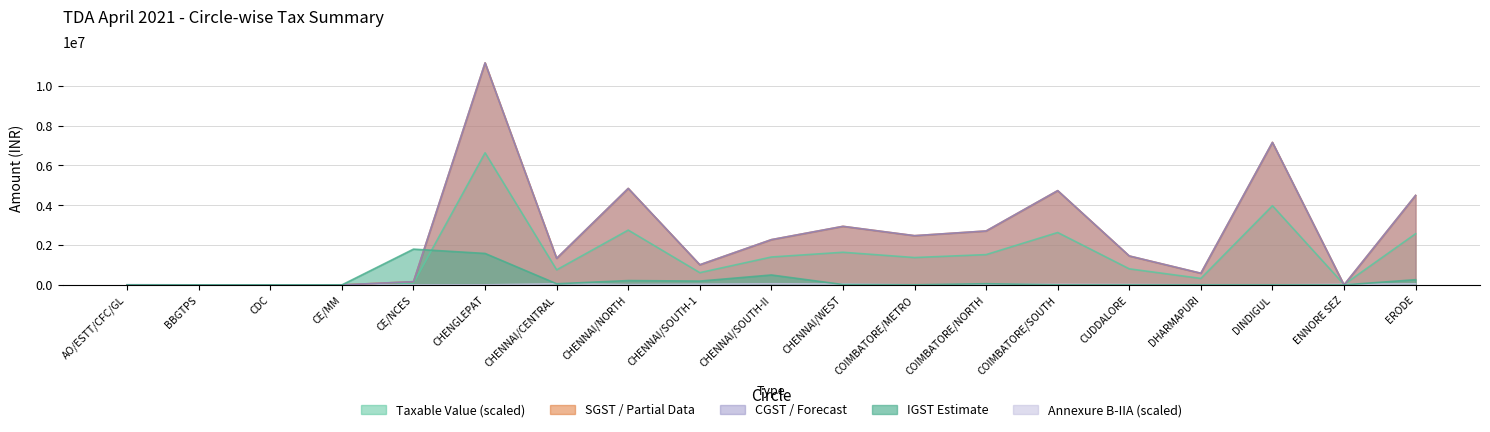

Between CHENGLEPAT and CE/MM, which is larger?

CHENGLEPAT